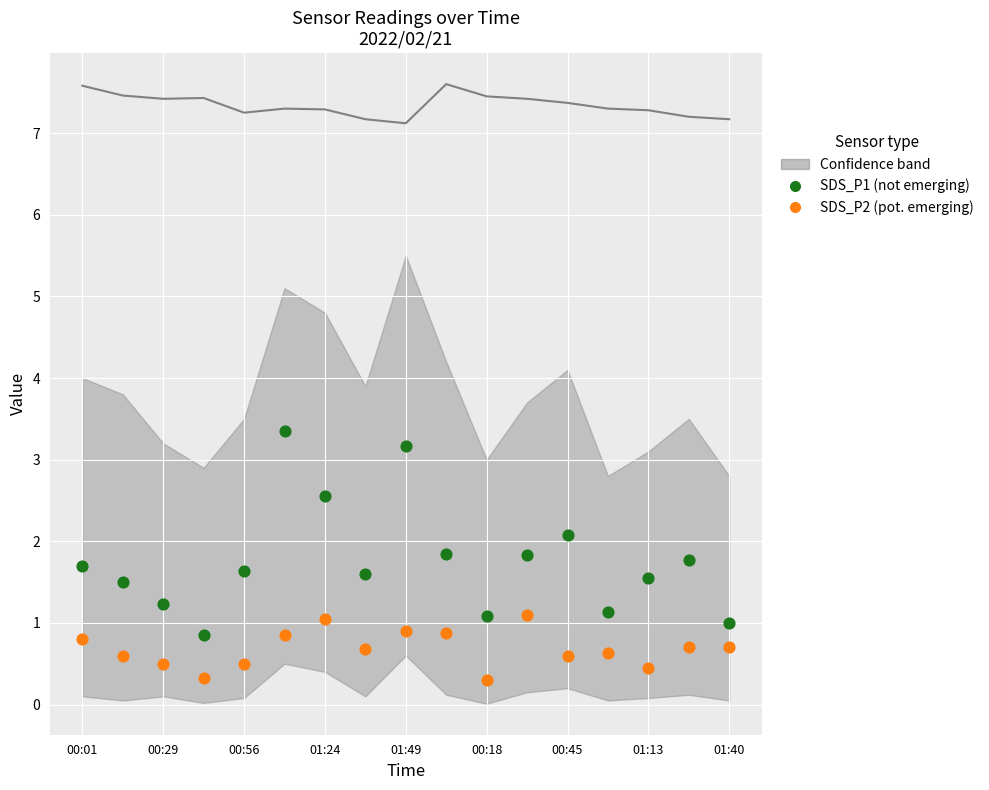

Which series reaches the minimum Y coordinate?

SDS_P2 (pot. emerging)